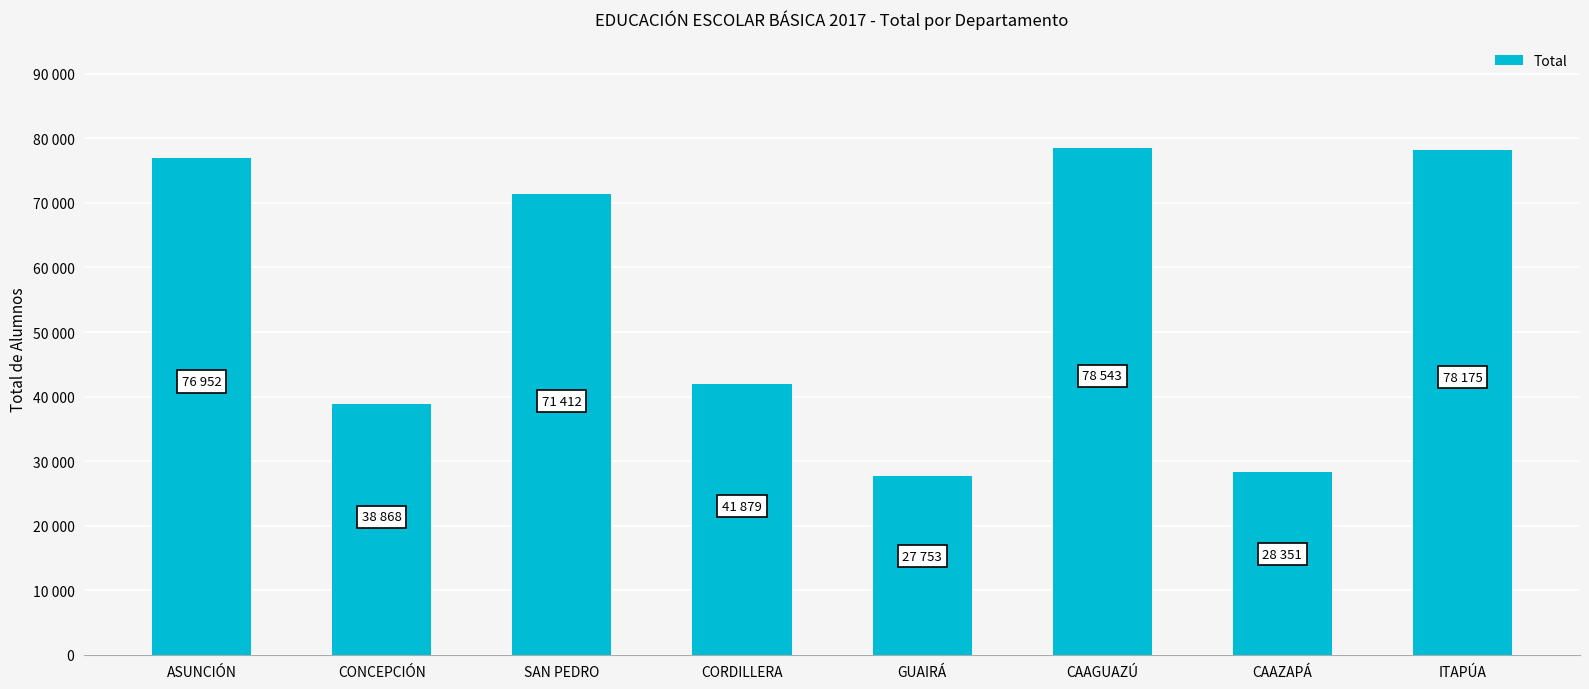

Reading left to right, extract all data points from this chart.

76952	38868	71412	41879	27753	78543	28351	78175